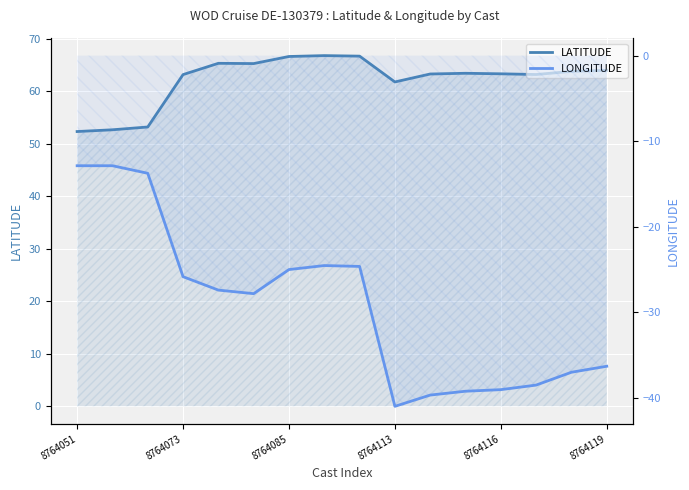

Does the chart display data point markers on the line(s)?

No